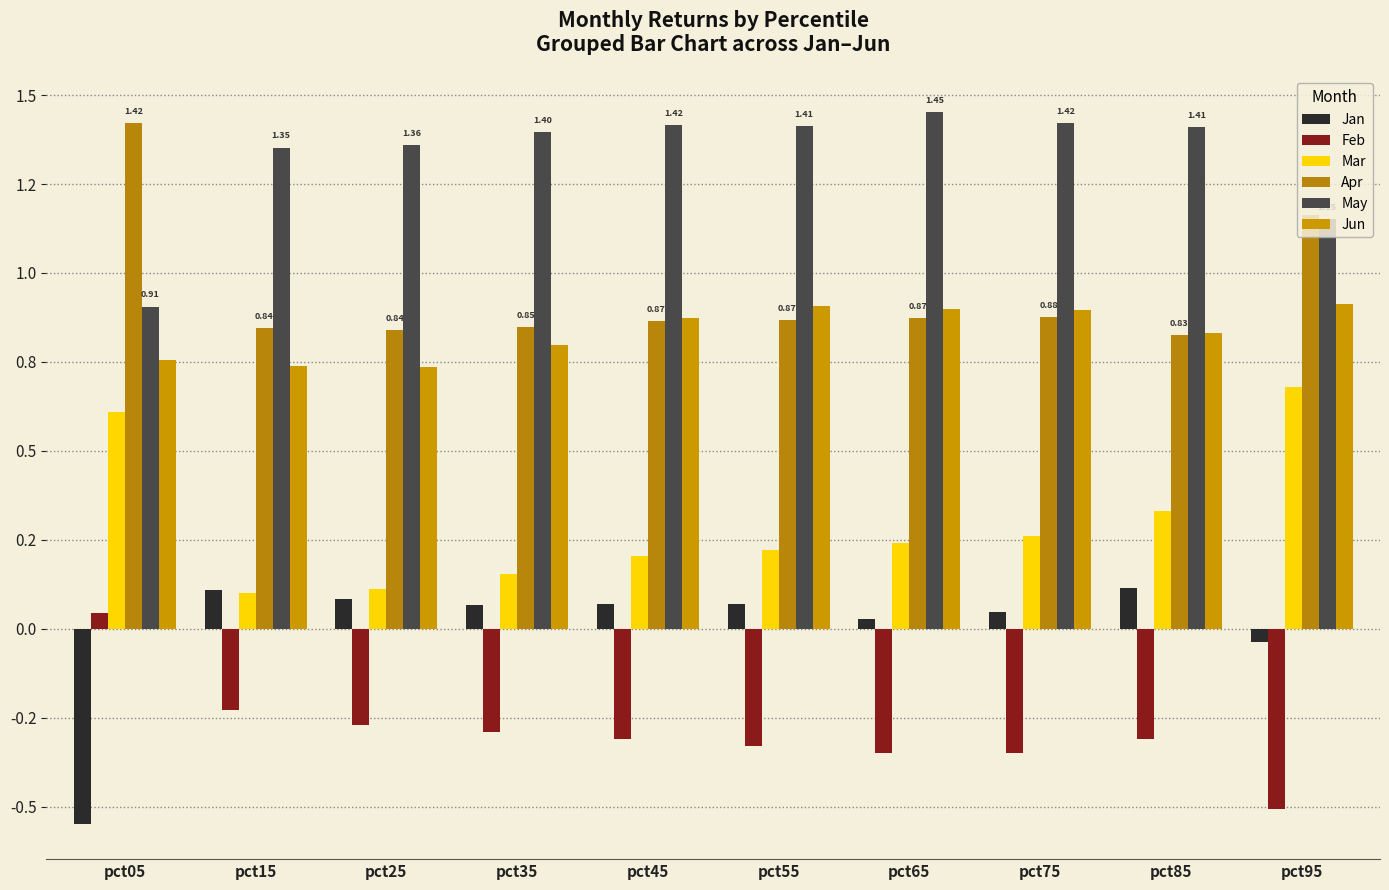

Are the bars horizontal?

No